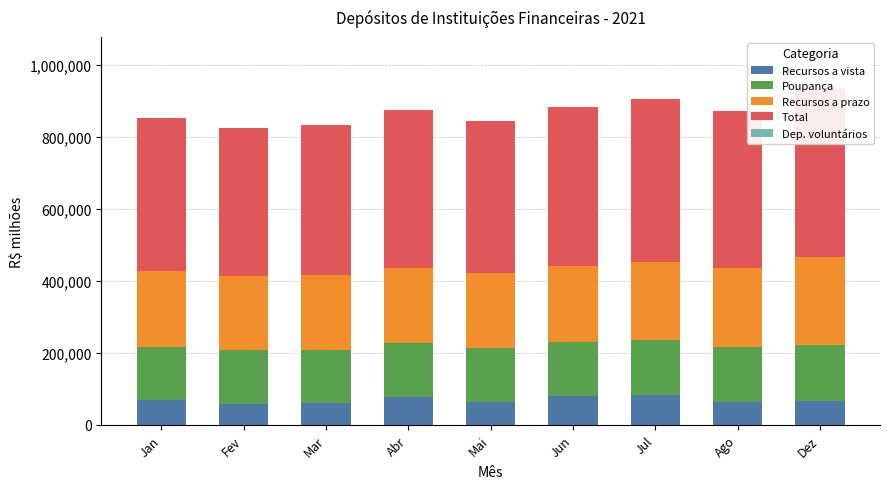

Reading right to left, what are all the values shown in this chart?

Recursos a vista: 66824.9	62429.3	81648.5	79300.6	64106.6	78194.1	60978.8	59114.0	68631.4
Poupança: 154507.0	153300.2	153073.8	150796.7	148455.5	147794.8	146386.1	147678.5	148778.9
Recursos a prazo: 243198.8	219631.0	216832.9	211630.9	209075.8	210293.5	209033.7	205097.5	208679.7
Total: 464530.7	435360.6	451555.2	441728.2	421637.8	436282.4	416398.6	411890.1	426090.0
Dep. voluntários: 6988.0	0.0	0.0	0.0	0.0	0.0	0.0	0.0	0.0